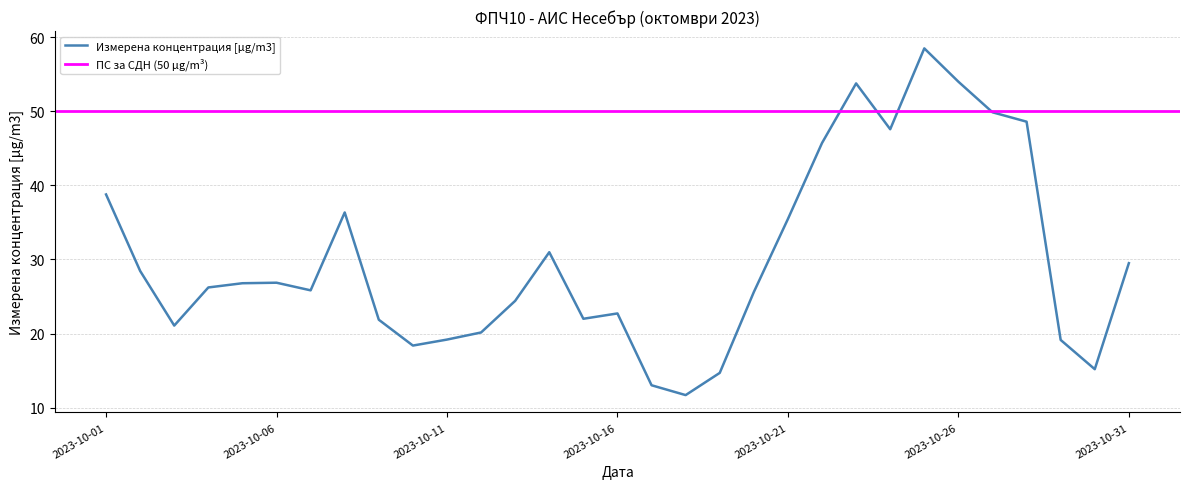

What is the average value?

30.1